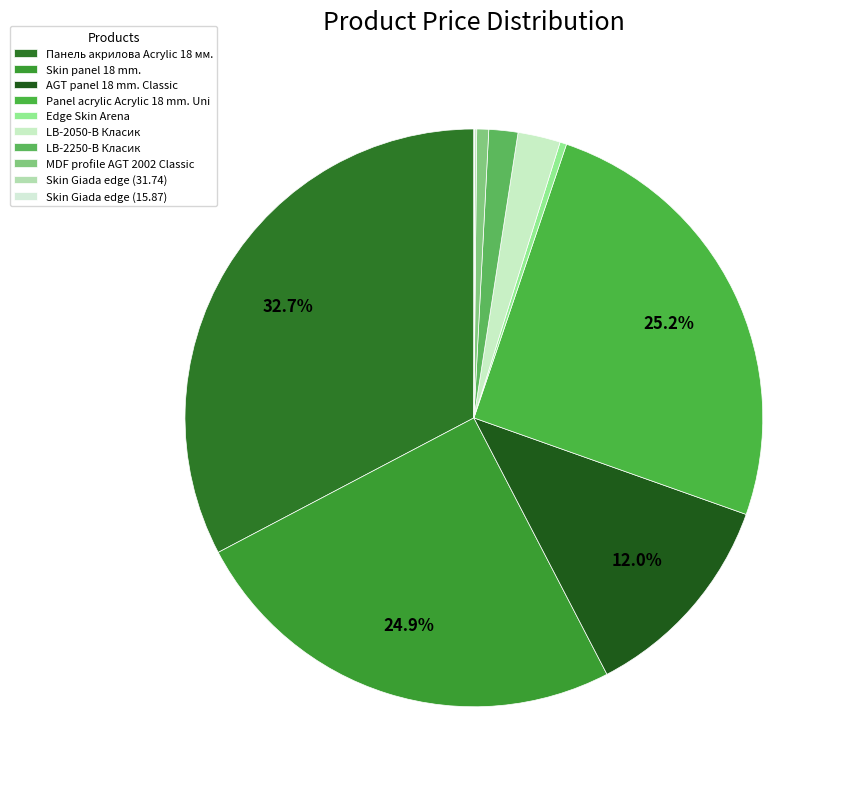

Which category has the biggest portion of the pie?

Панель акрилова Acrylic 18 мм.